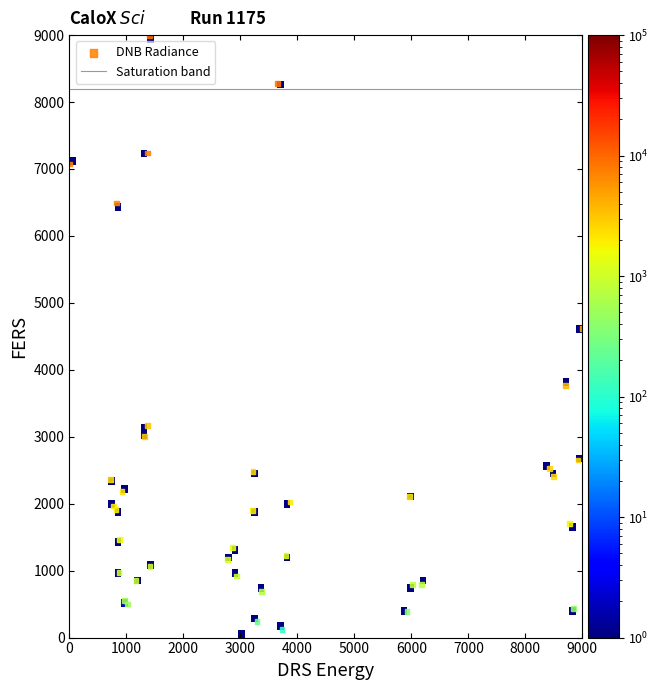

What Y value in the scatter plot is closest to 4500?

4614.7